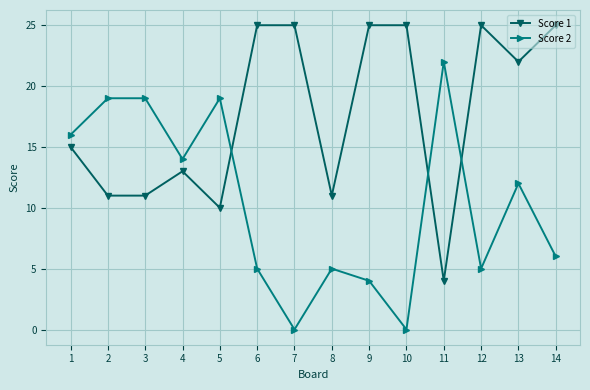

What is the spread (max minus min) of values at 7?

25